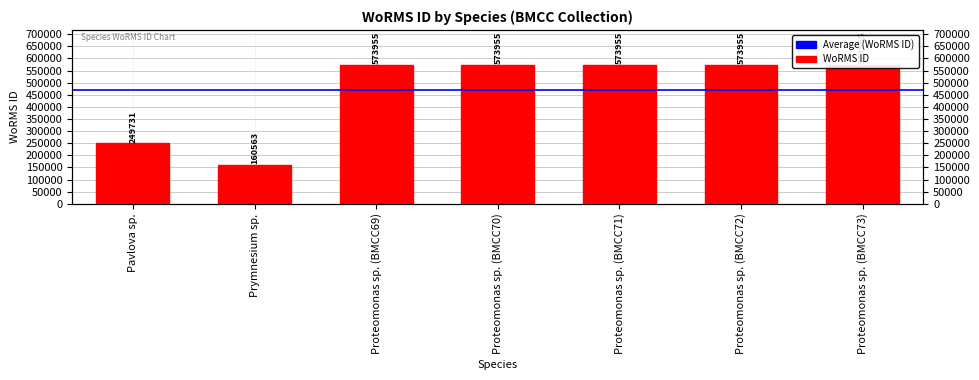

Reading left to right, list all the values displayed in this chart.

249731	160563	573955	573955	573955	573955	573955